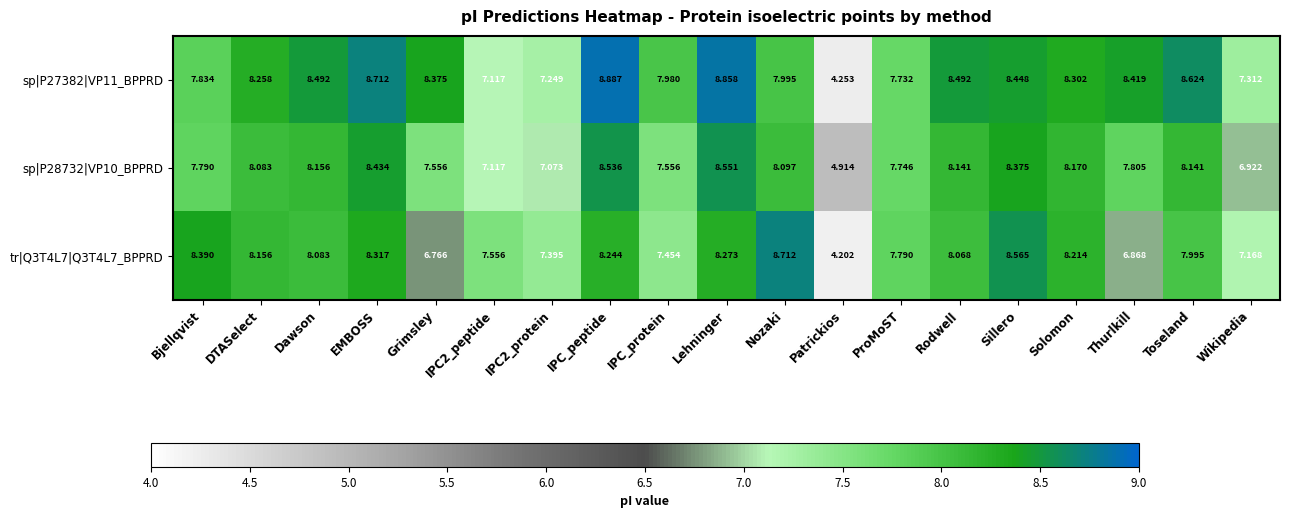

At which label does sp|P27382|VP11_BPPRD reach its minimum?

Patrickios